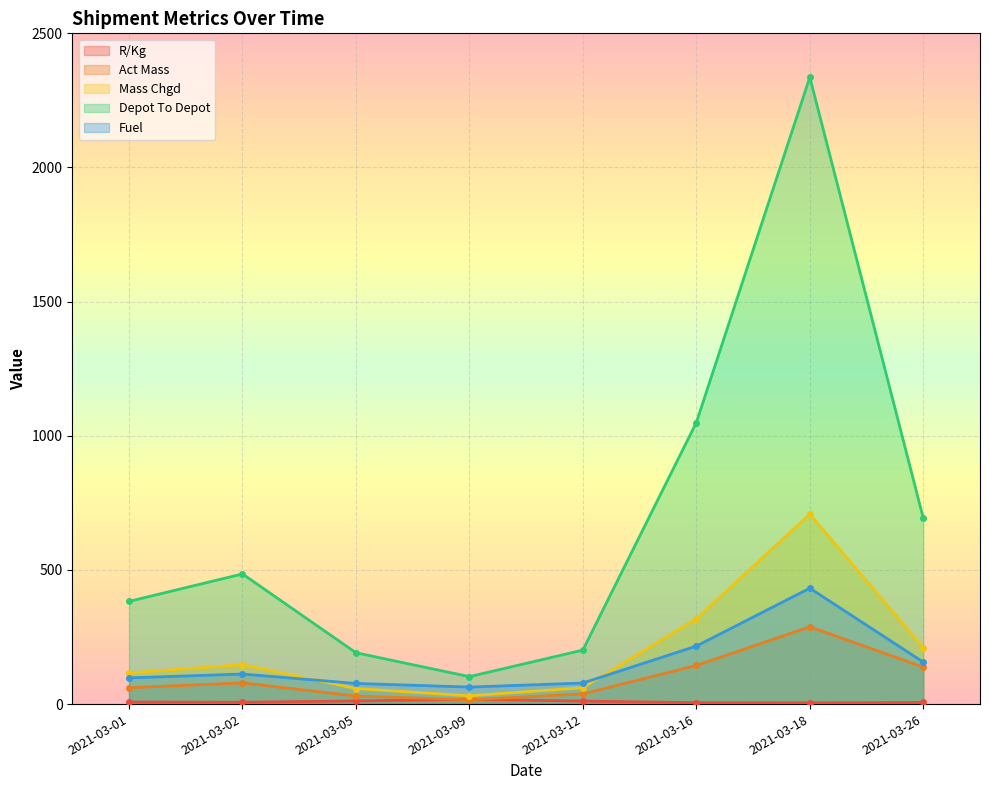

What is the value of the Depot To Depot point at the 1st from the left?

382.8